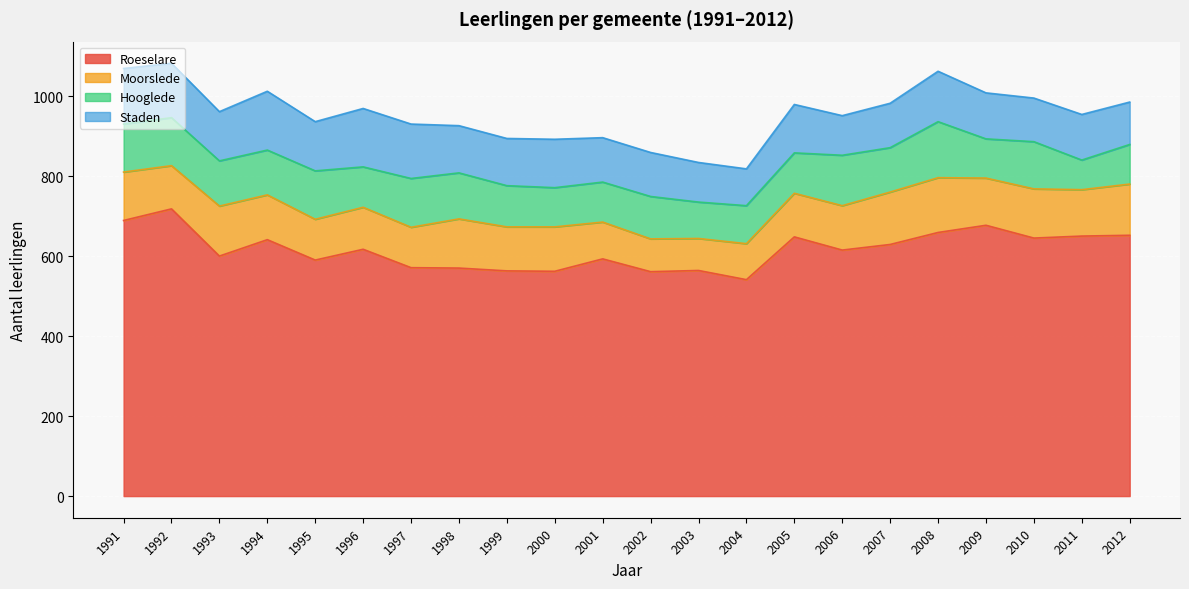

Rank the series at 1999 from lowest to highest value.

Hooglede, Moorslede, Staden, Roeselare